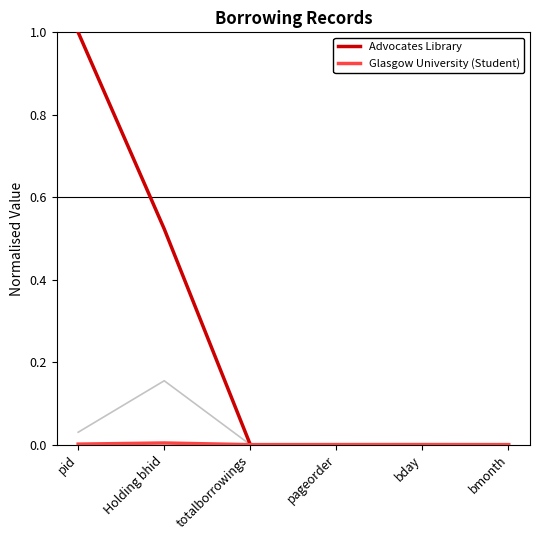

What position from the right is pageorder?

3